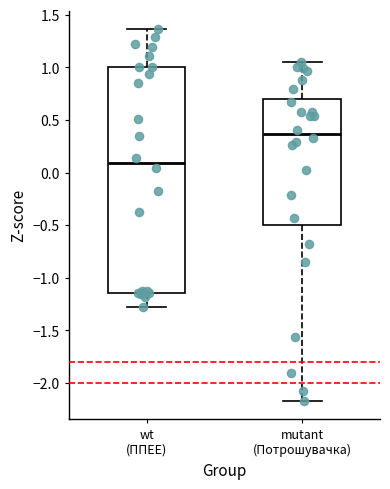

Reading left to right, transcribe this box plot: for each box, give where its median line is, the range the box spans, and where its two whiskers end, as read against the y-axis. The values are not printed on the chart, so give them approximately, as read against the axis.

wt (ППЕЕ): median 0.10, box -1.15 to 1.00, whiskers -1.30 to 1.35
mutant (Потрошувачка): median 0.35, box -0.50 to 0.70, whiskers -2.15 to 1.05